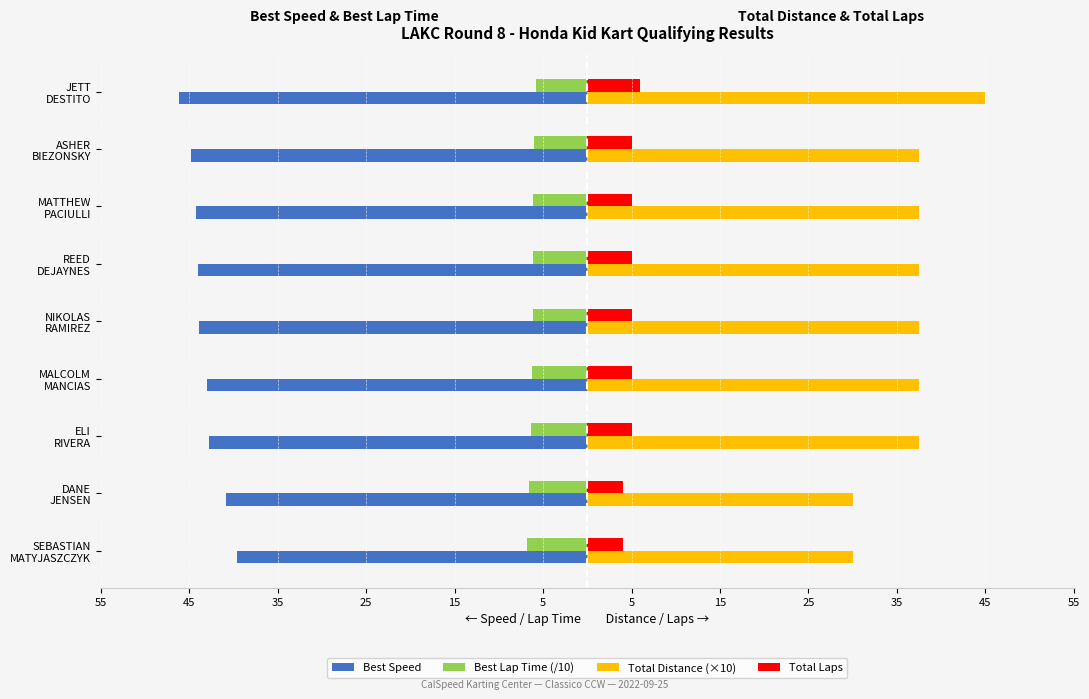

What are all the series names shown in the legend?

Best Speed, Best Lap Time (/10), Total Distance (×10), Total Laps